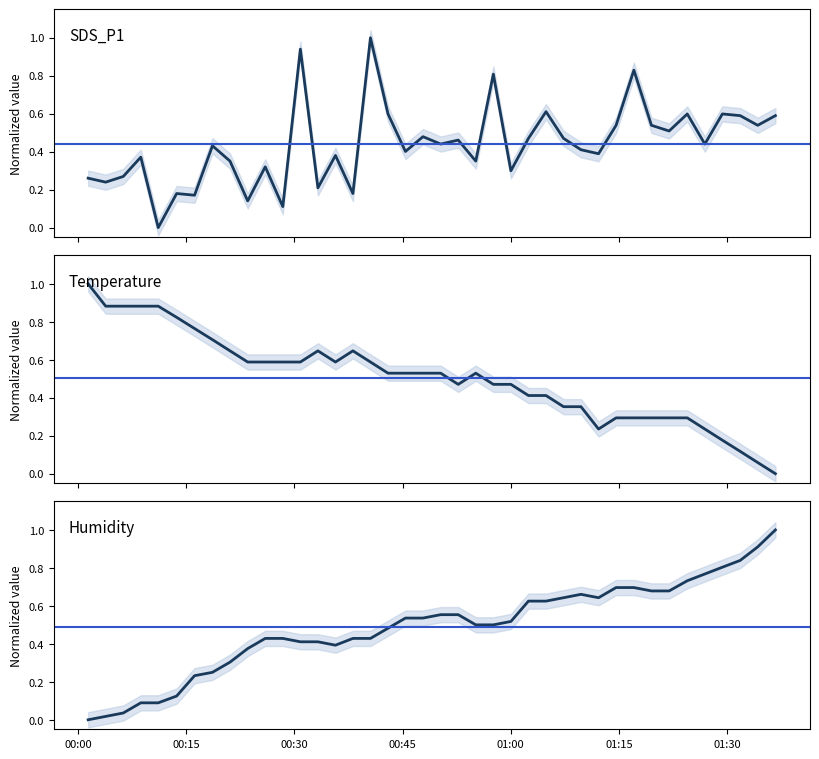

Is the value of SDS_P1 at 2022/04/24 00:33:16 greater than the value of Temp at 2022/04/24 00:30:50?

No